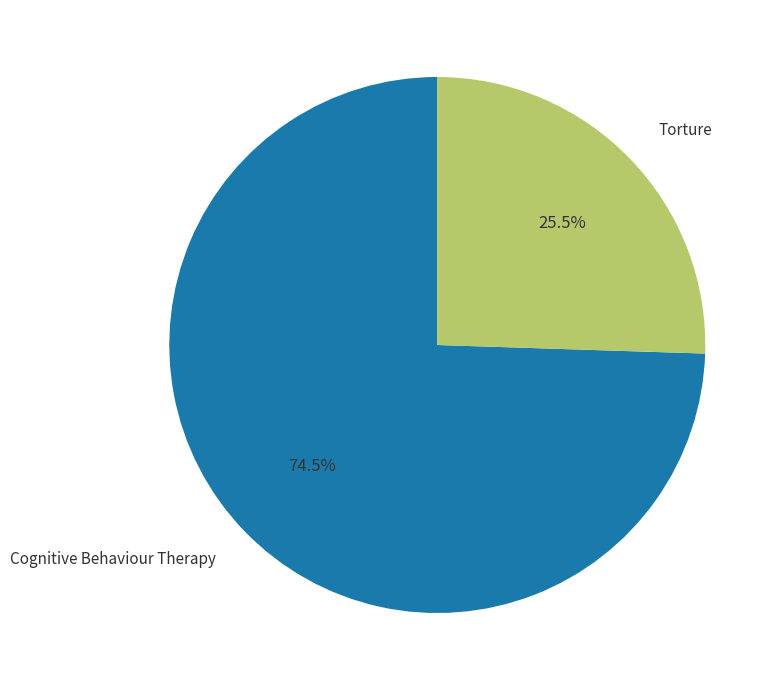

How many slices are in this pie chart?

2